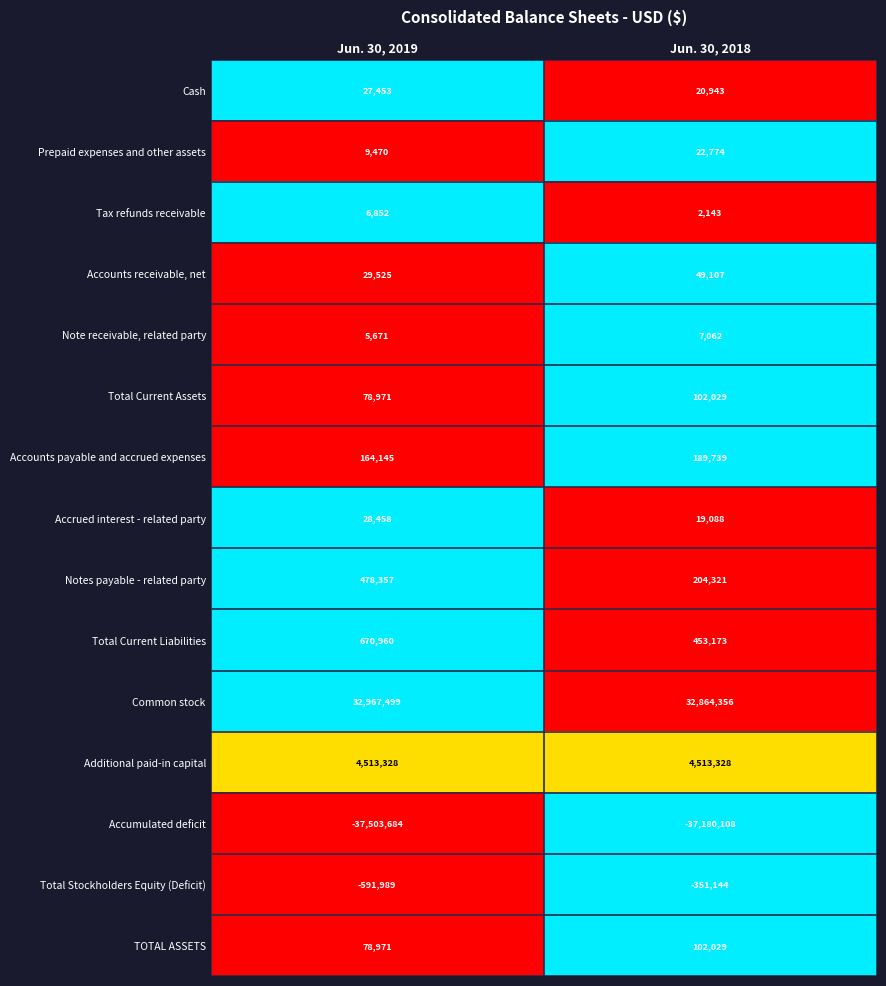

List the labels in order of Common stock value, largest first.

Jun. 30, 2019, Jun. 30, 2018